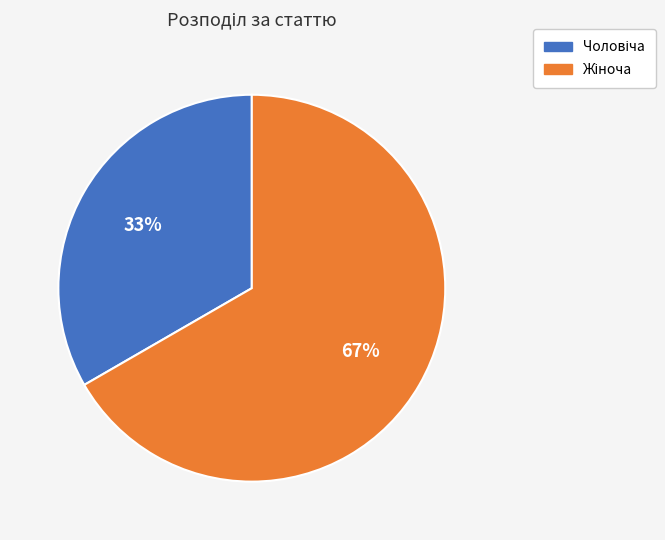

To the nearest percent, what is the average slice percentage?

50%